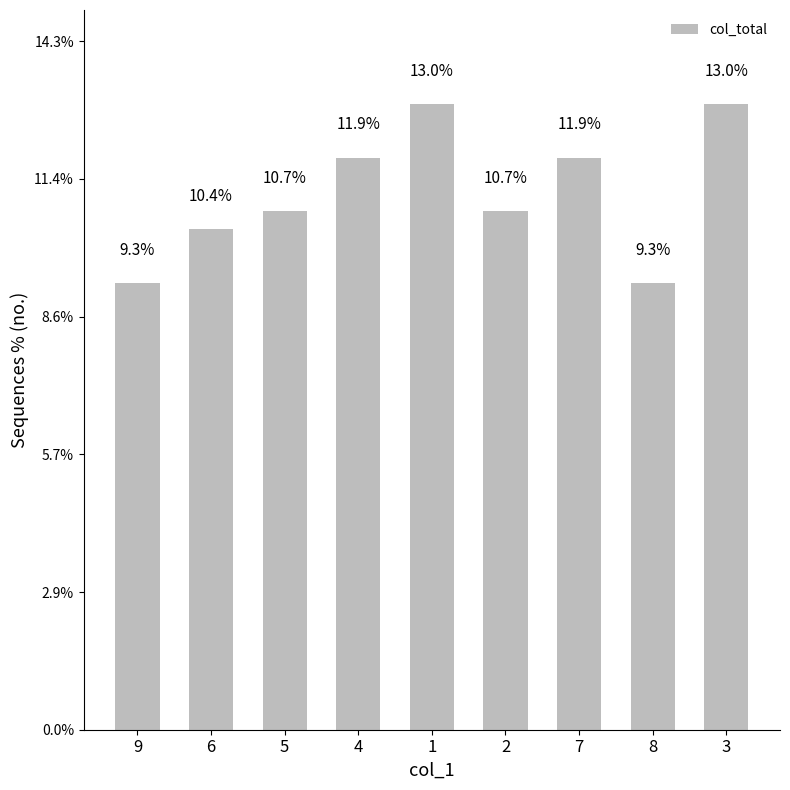

What is the value of the 5th bar from the left?

13.0